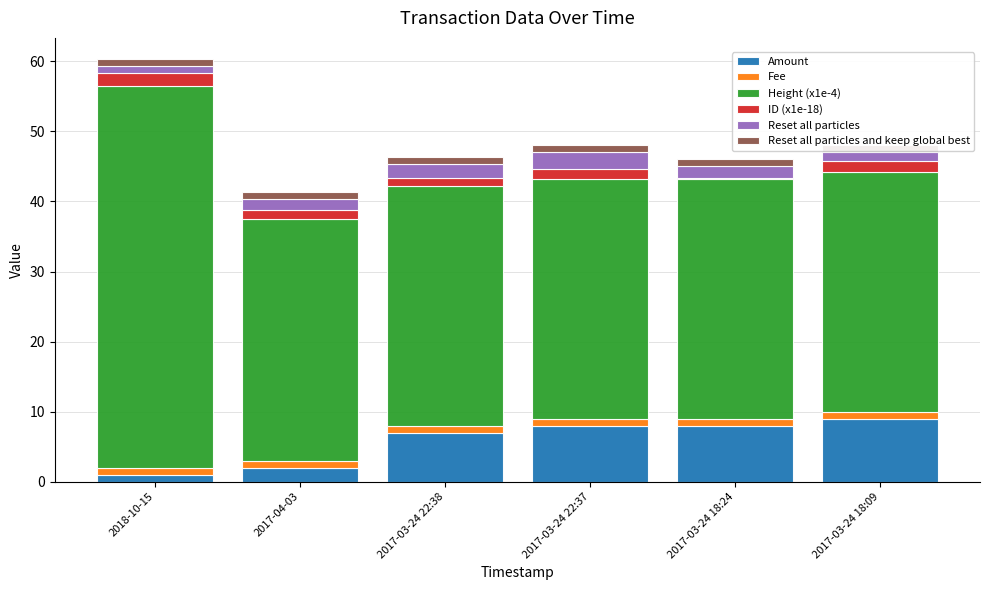

List the labels in order of Amount value, smallest first.

2018-10-15, 2017-04-03, 2017-03-24 22:38, 2017-03-24 22:37, 2017-03-24 18:24, 2017-03-24 18:09